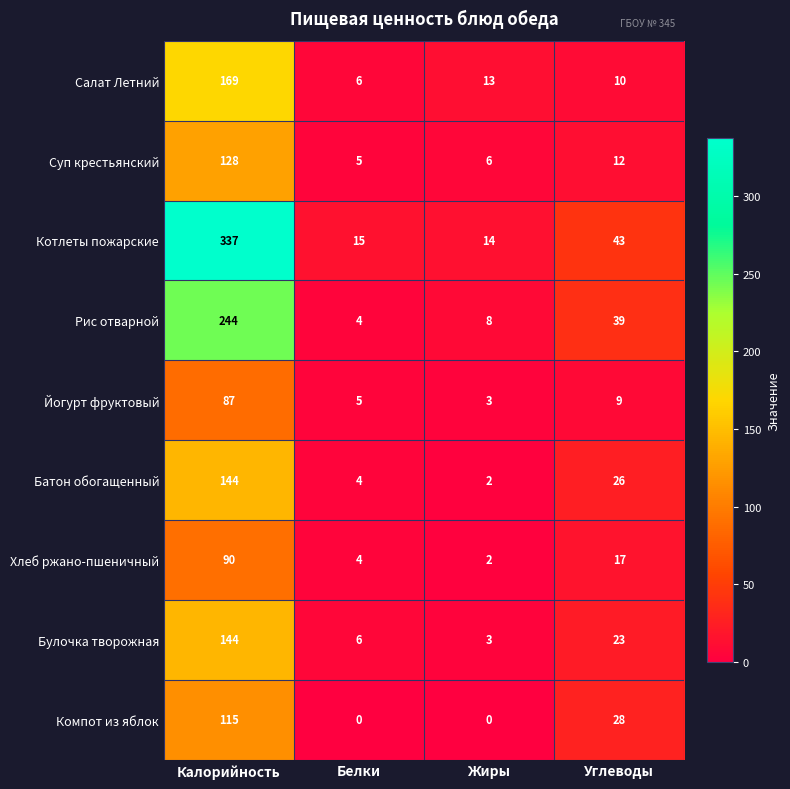

Which series has the widest spread of values?

Котлеты пожарские